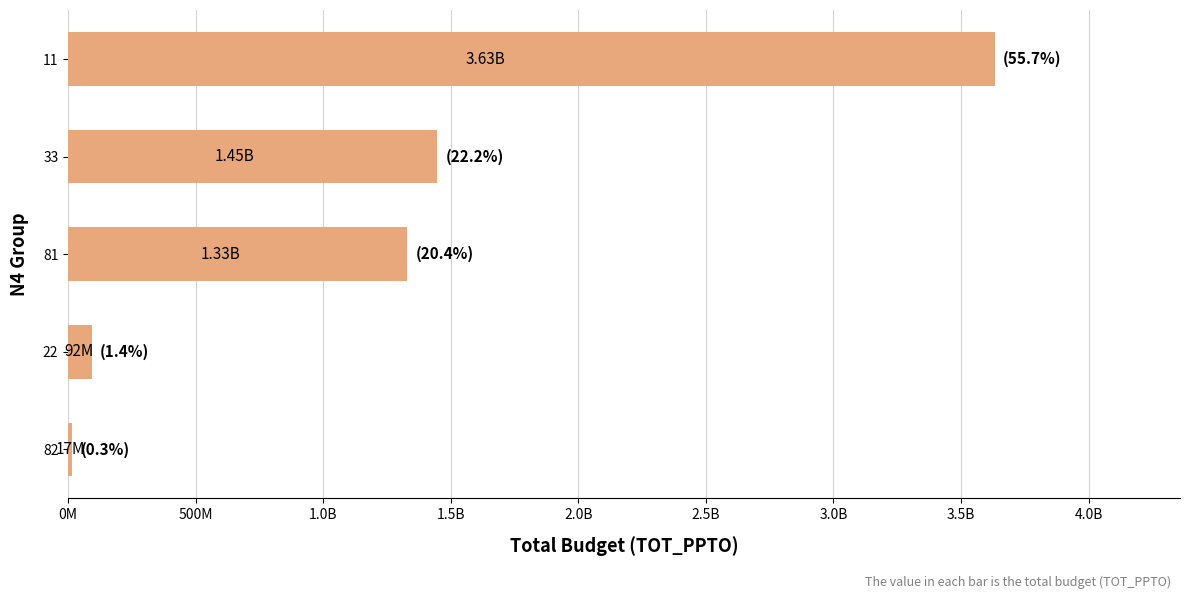

Are the bars horizontal?

Yes